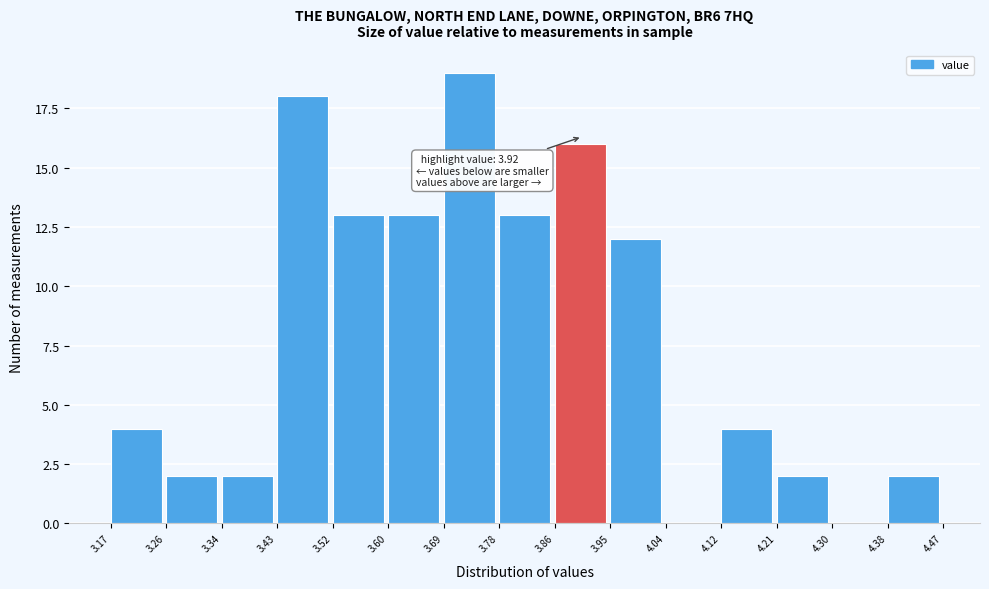

Over which range of the x-axis is the bar tallest?

3.69 to 3.78